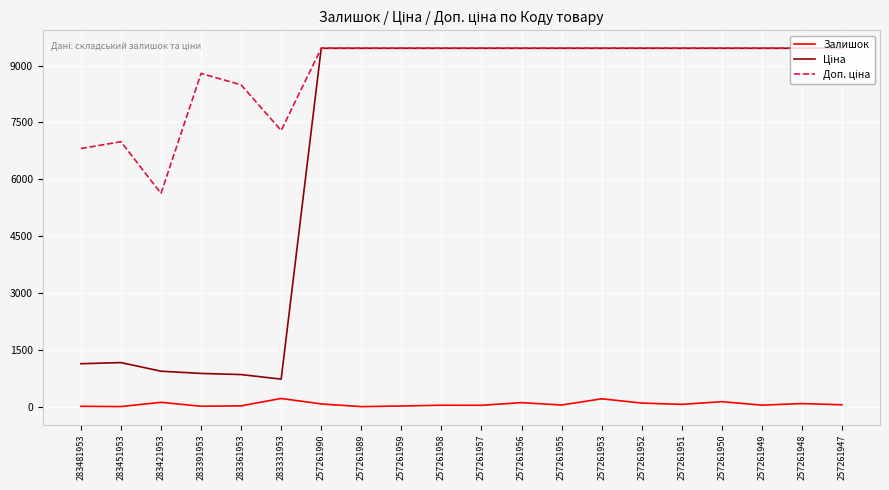

What is the maximum value shown in the chart?

9458.9